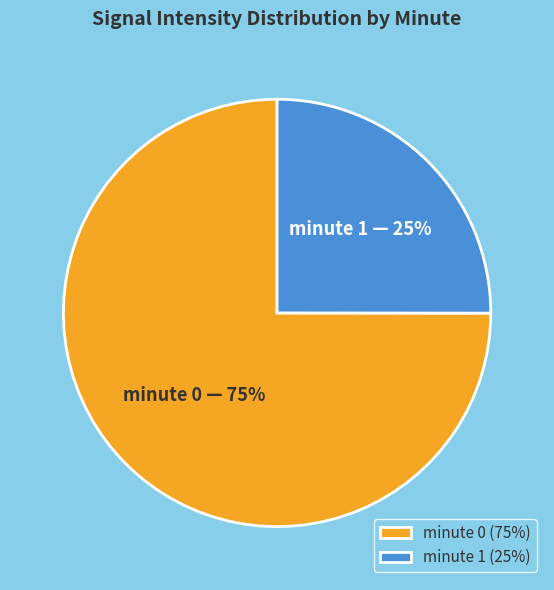

Do minute 0 and minute 1 together represent more than half of the pie?

Yes